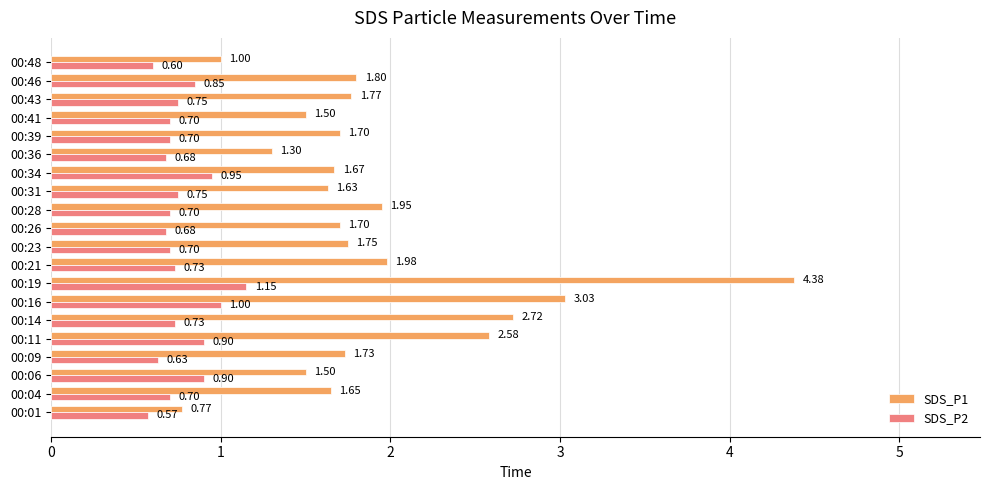

What is the difference between the maximum and minimum values in the SDS_P1 series?

3.6